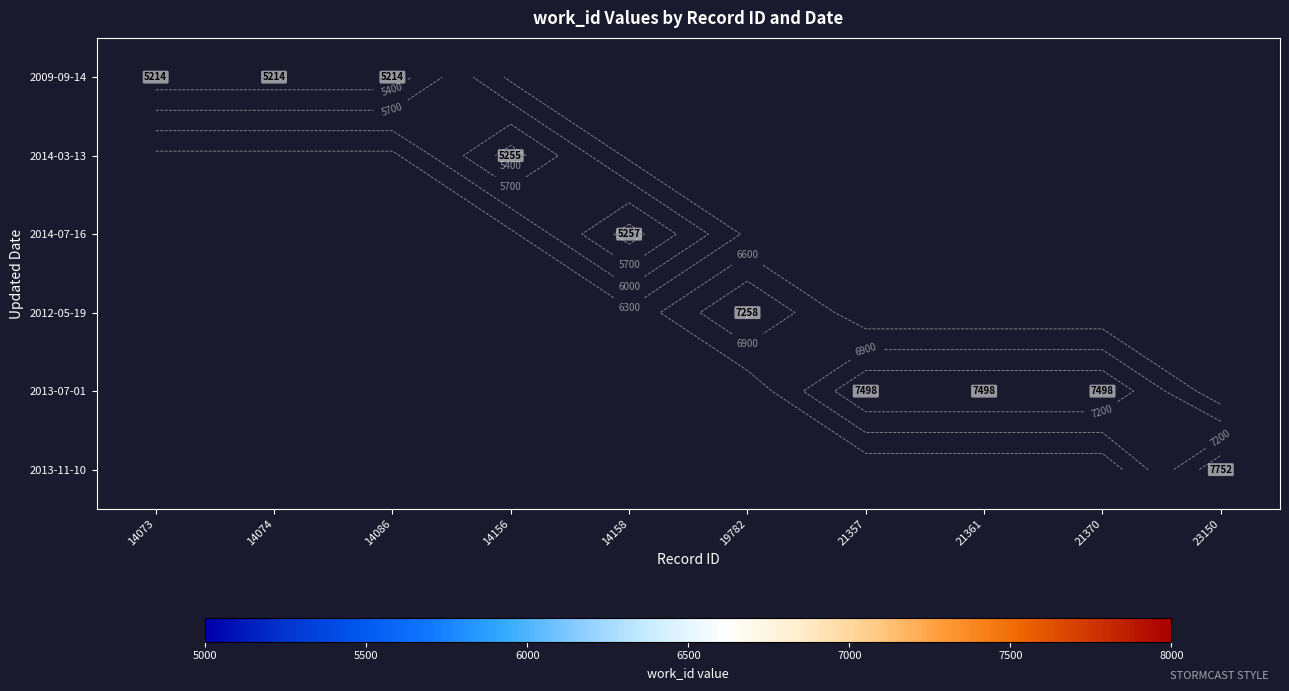

List the labels in order of 2014-03-13 value, smallest first.

14073, 14074, 14086, 14156, 14158, 19782, 21357, 21361, 21370, 23150